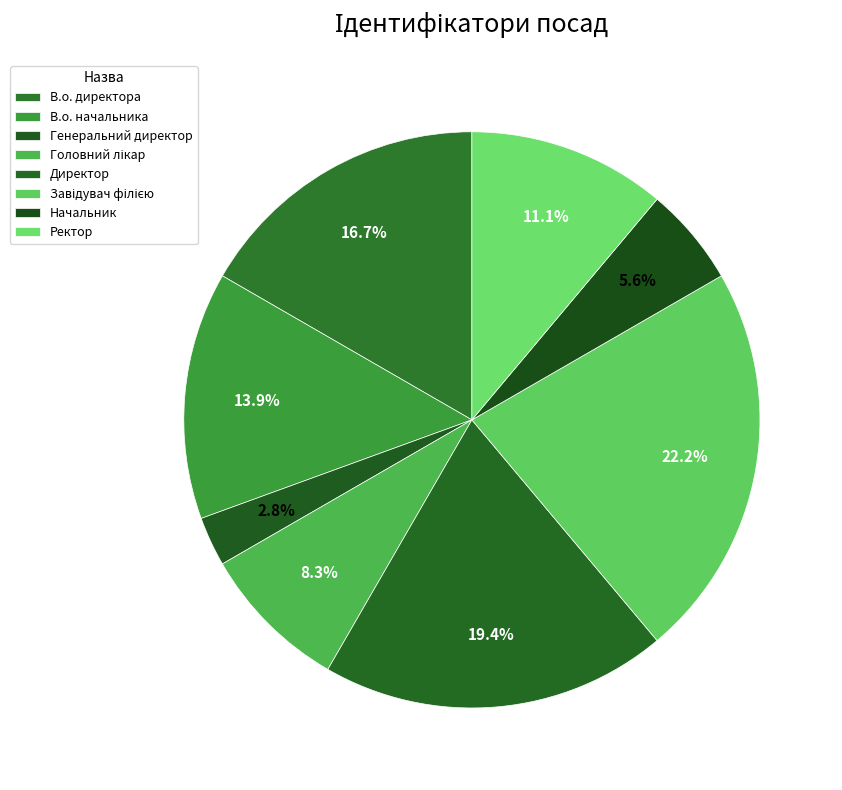

Rank the categories by value from lowest to highest.

Генеральний директор, Начальник, Головний лікар, Ректор, В.о. начальника, В.о. директора, Директор, Завідувач філією